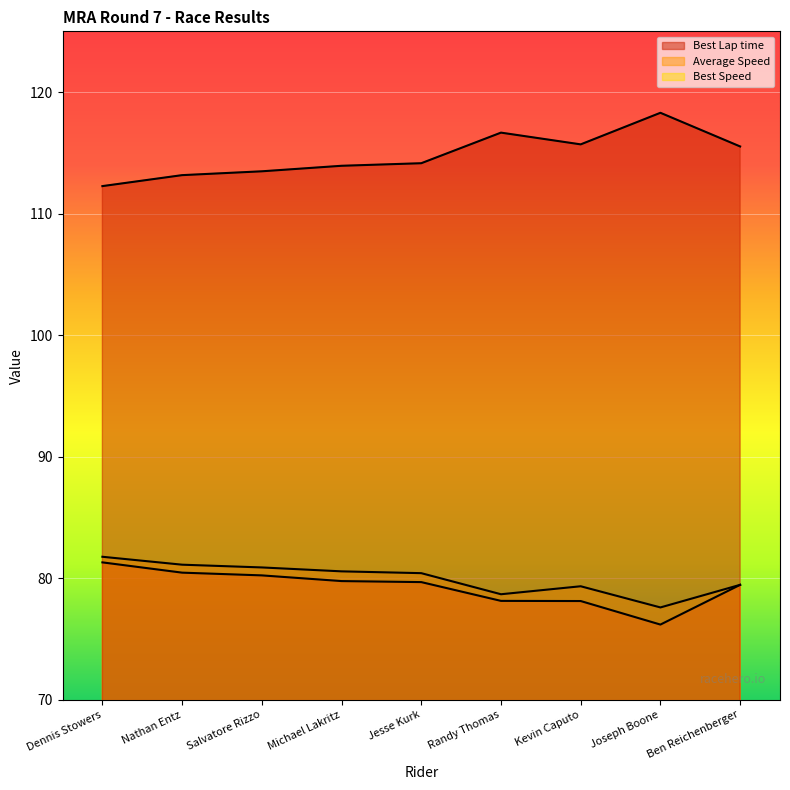

Which has a higher value, Ben Reichenberger or Jesse Kurk?

Ben Reichenberger